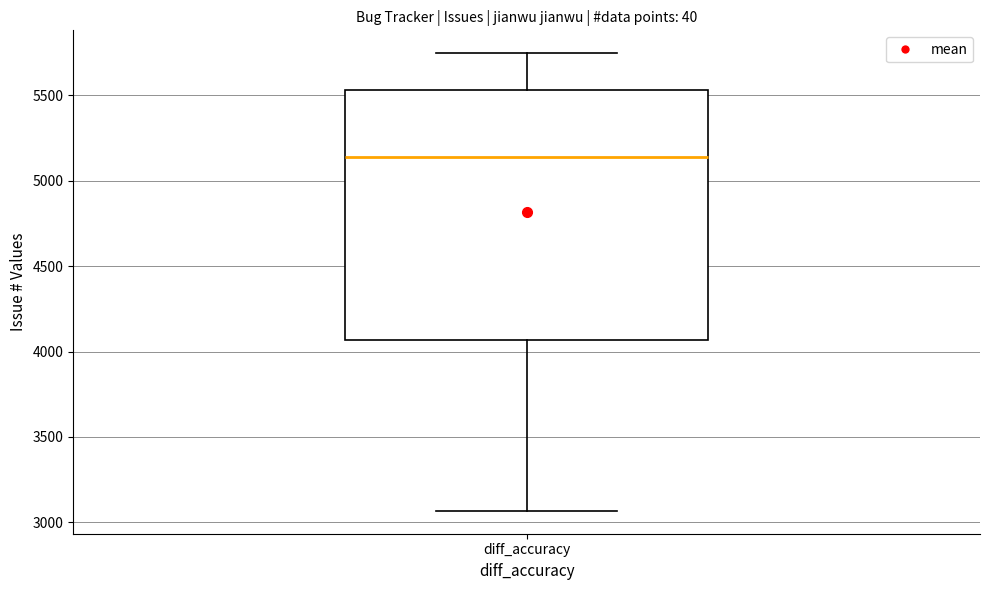

Where does the upper whisker of the box for diff_accuracy end on the y-axis? The values are not printed on the chart, so give them approximately, as read against the axis.

5750